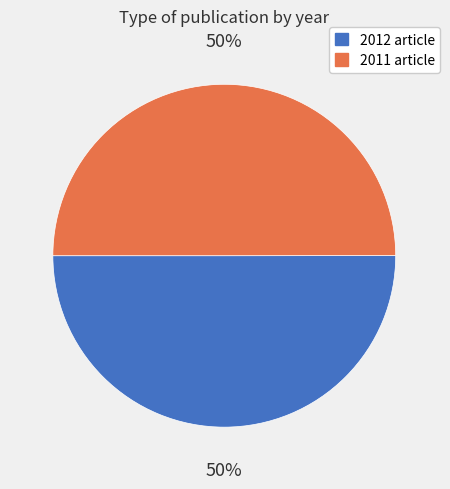

How many segments does this pie chart have?

2